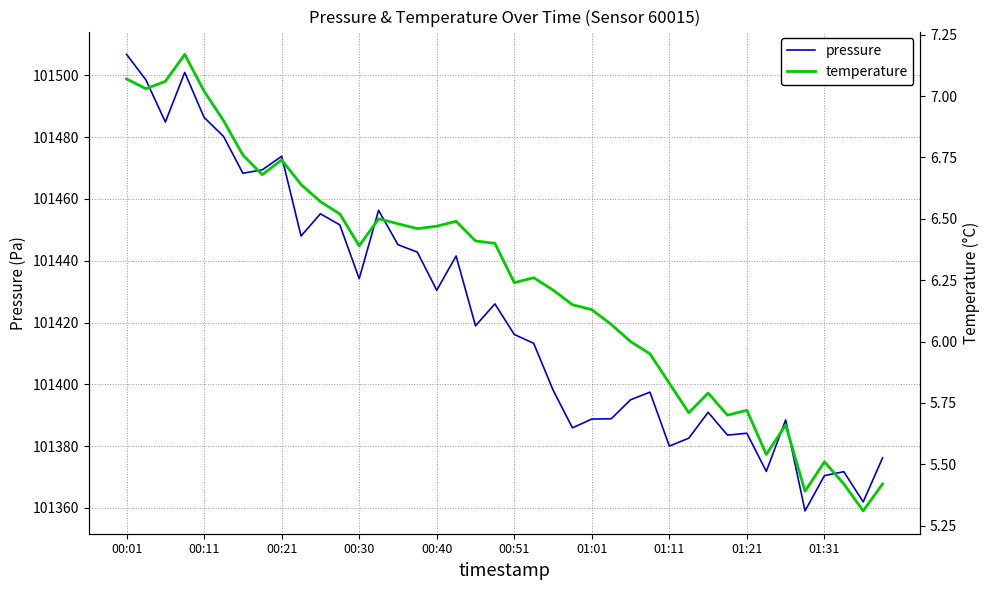

How many interior local valleys does the temperature series have?

10